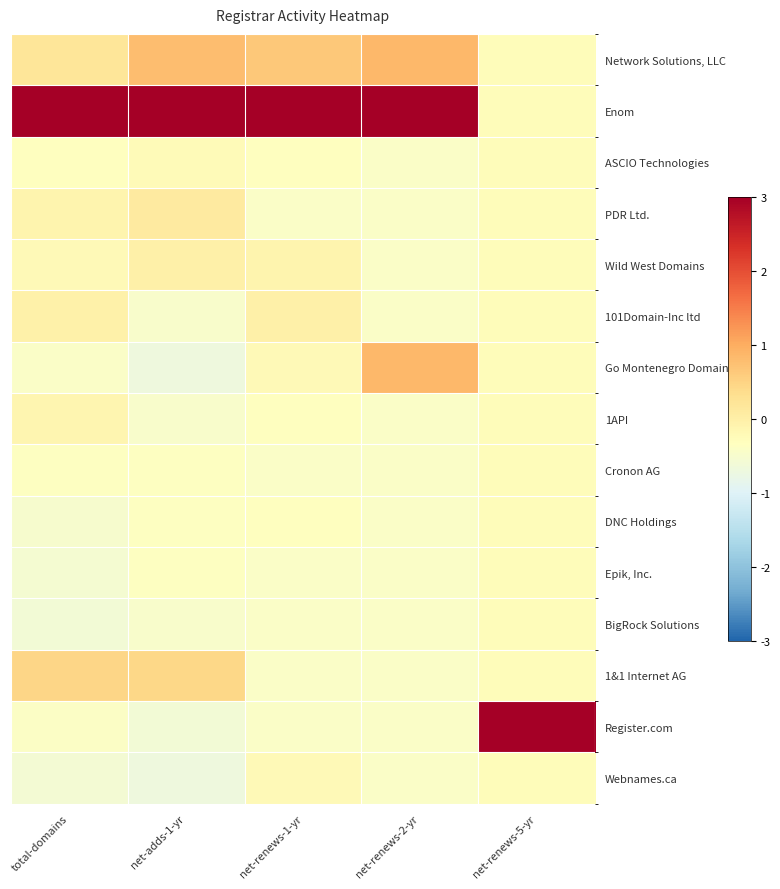

At total-domains, list the series in order from largest to smallest.

Enom, 1&1 Internet AG, Network Solutions, LLC, 101Domain-Inc ltd, PDR Ltd., 1API, Wild West Domains, ASCIO Technologies, Cronon AG, Register.com, Go Montenegro Domains, DNC Holdings, Epik, Inc., Webnames.ca, BigRock Solutions